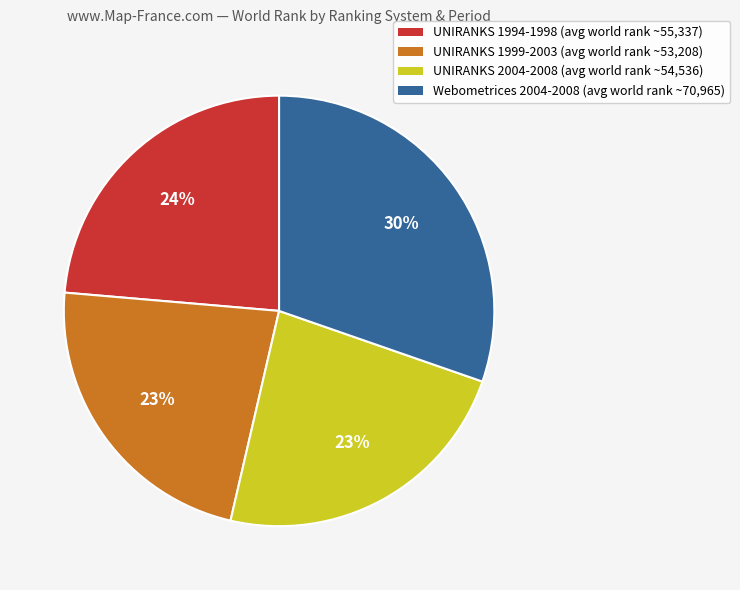

Is UNIRANKS 1999-2003 (avg world rank ~53,208) the majority of the pie?

No